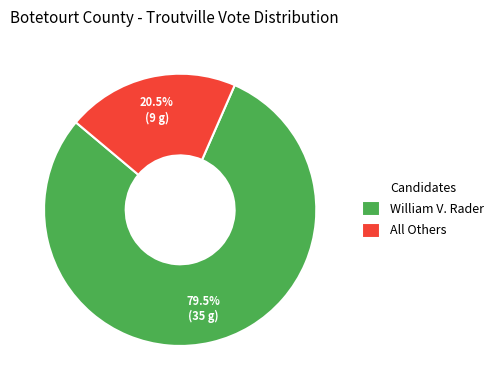

To the nearest percent, what is the difference between the largest and smallest slice percentages?

59%